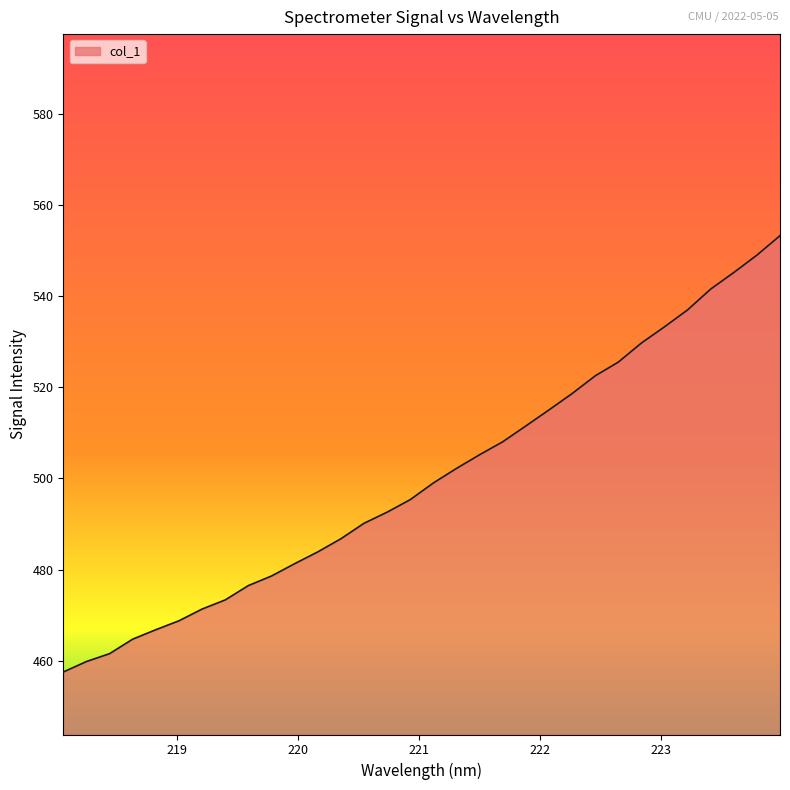

True or false: the data has more than 1 interior local peaks.

False